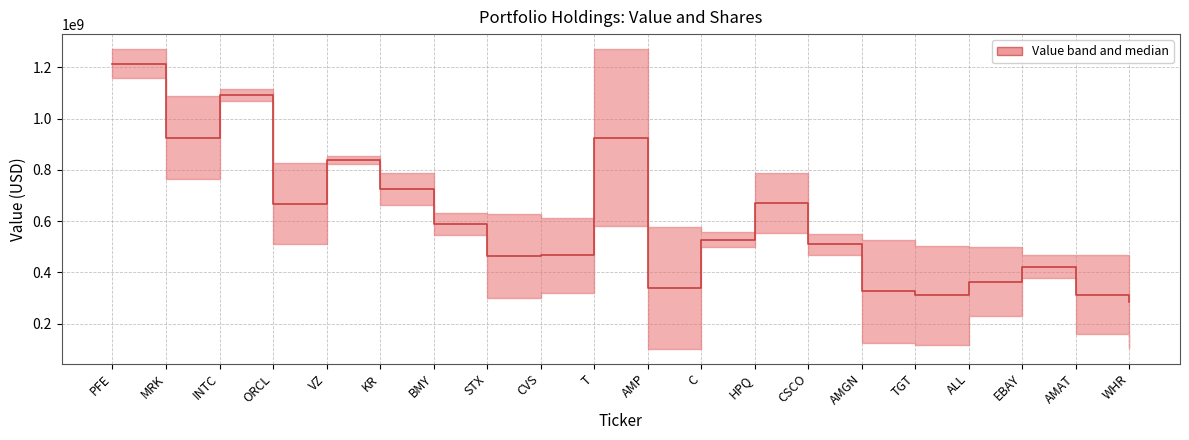

List the labels in order of value, smallest first.

WHR, TGT, AMAT, AMGN, AMP, ALL, EBAY, STX, CVS, CSCO, C, BMY, ORCL, HPQ, KR, VZ, MRK, T, INTC, PFE